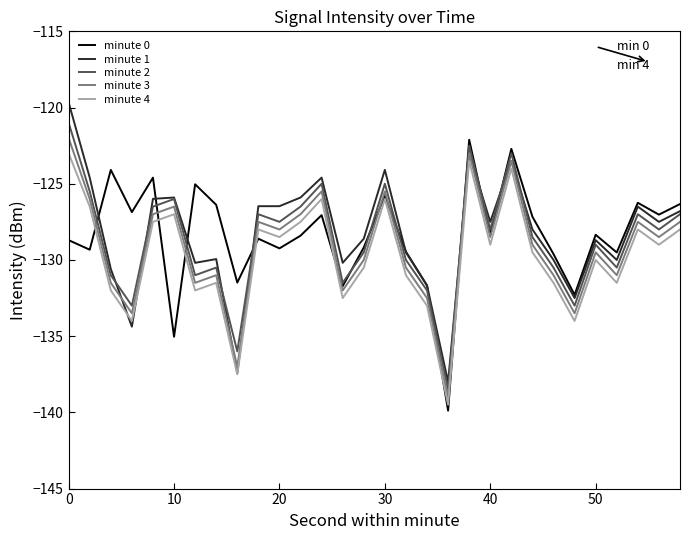

What is the maximum value shown in the chart?

-119.7